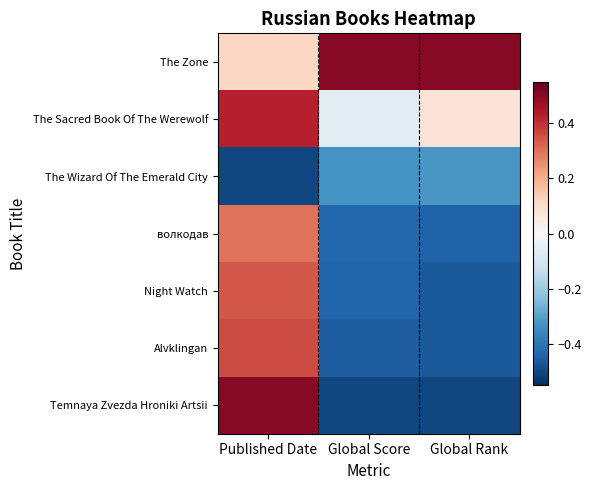

Reading left to right, extract all data points from this chart.

The Zone: Published Date=0.1	Global Score=0.5	Global Rank=0.5
The Sacred Book Of The Werewolf: Published Date=0.4	Global Score=-0.1	Global Rank=0.1
The Wizard Of The Emerald City: Published Date=-0.5	Global Score=-0.3	Global Rank=-0.3
волкодав: Published Date=0.3	Global Score=-0.4	Global Rank=-0.4
Night Watch: Published Date=0.3	Global Score=-0.4	Global Rank=-0.5
Alvklingan: Published Date=0.4	Global Score=-0.5	Global Rank=-0.5
Temnaya Zvezda Hroniki Artsii: Published Date=0.5	Global Score=-0.5	Global Rank=-0.5